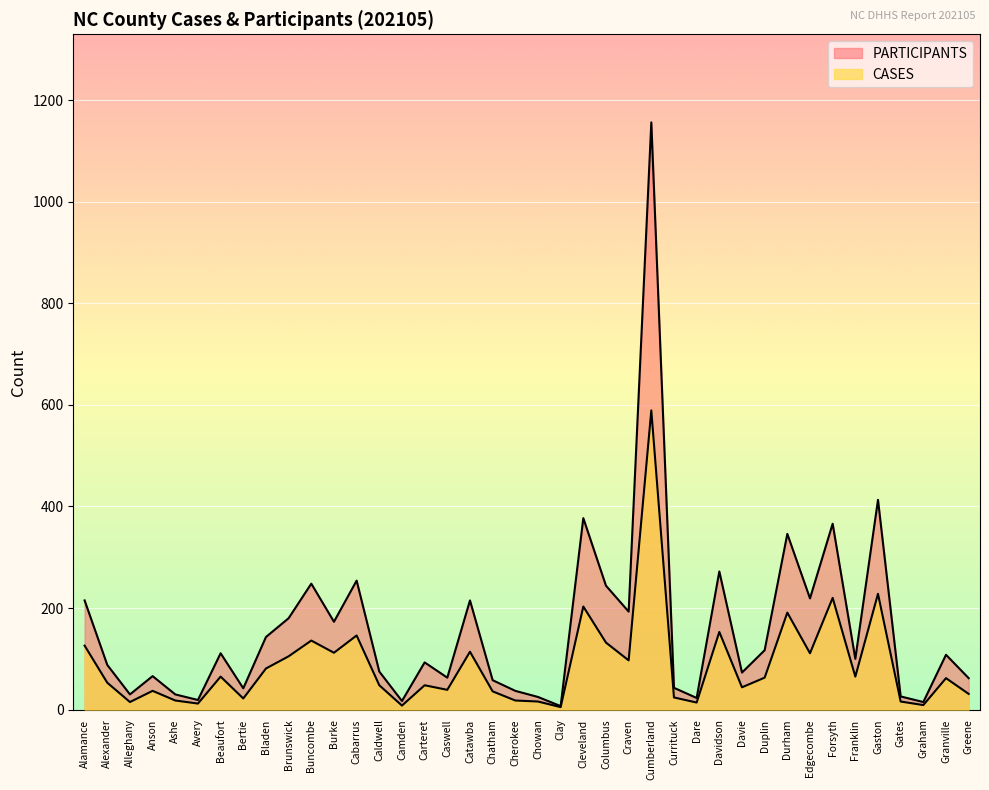

List the series in order of their overall mean, highest first.

PARTICIPANTS, CASES